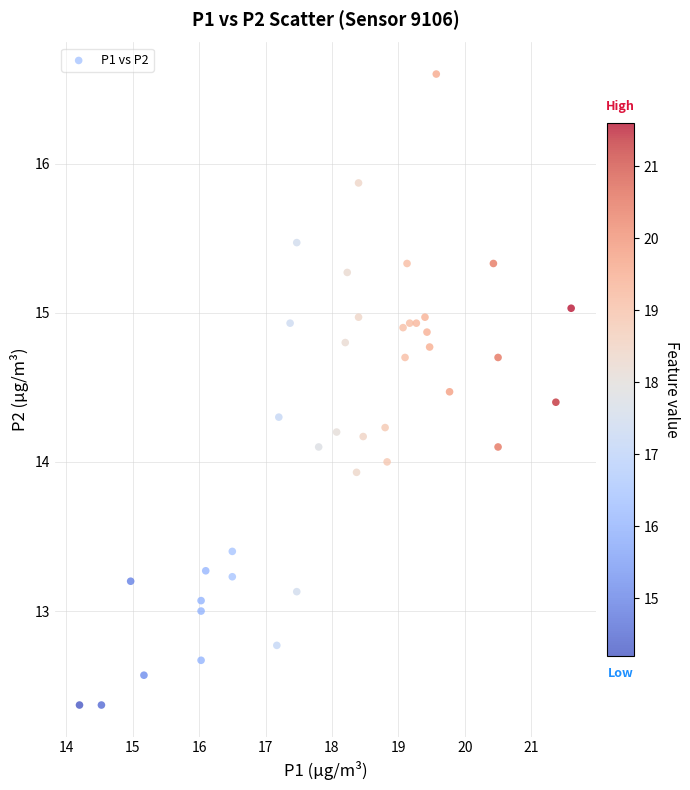

What is the range of Y values (max minus min)?

4.2